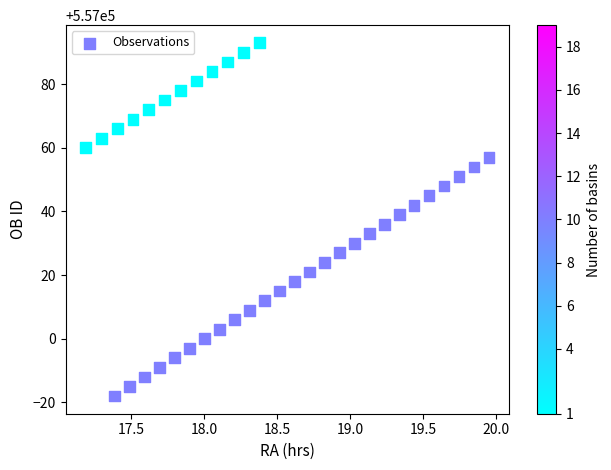

How many data points are displayed?

38